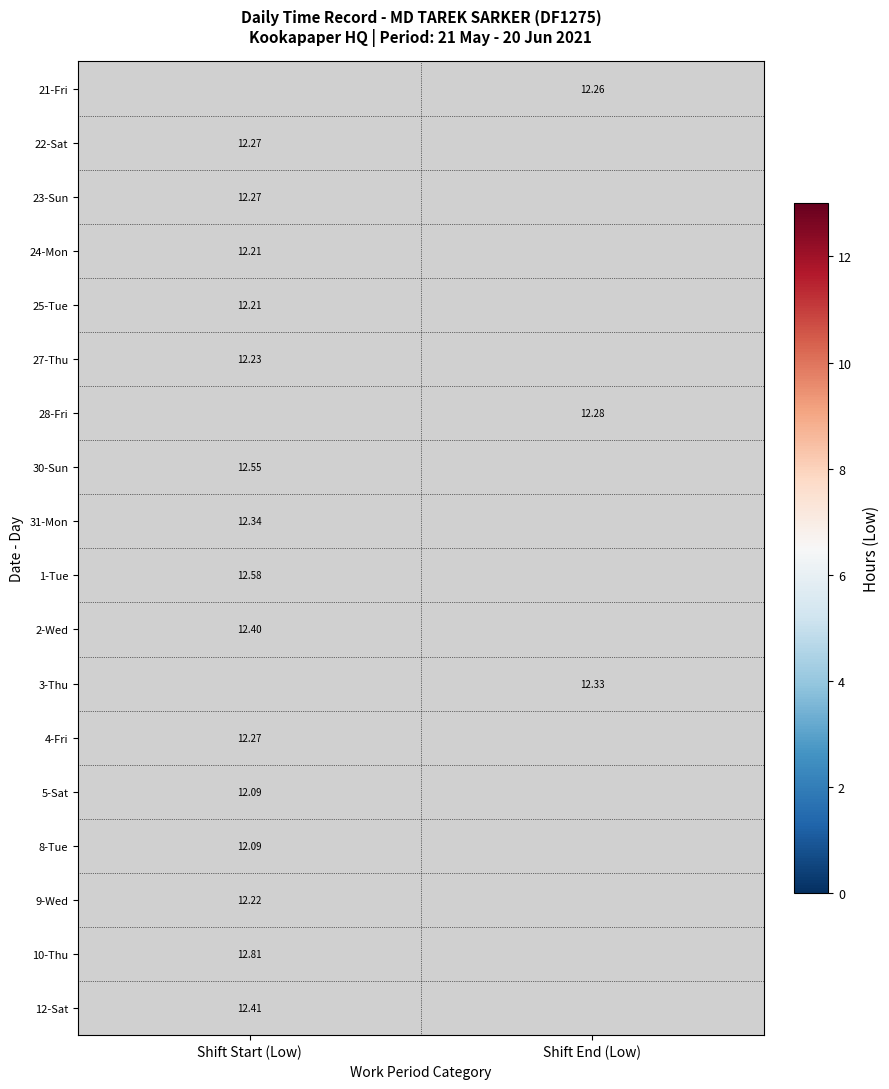

Read the 30-Sun value at Shift Start (Low).

12.6